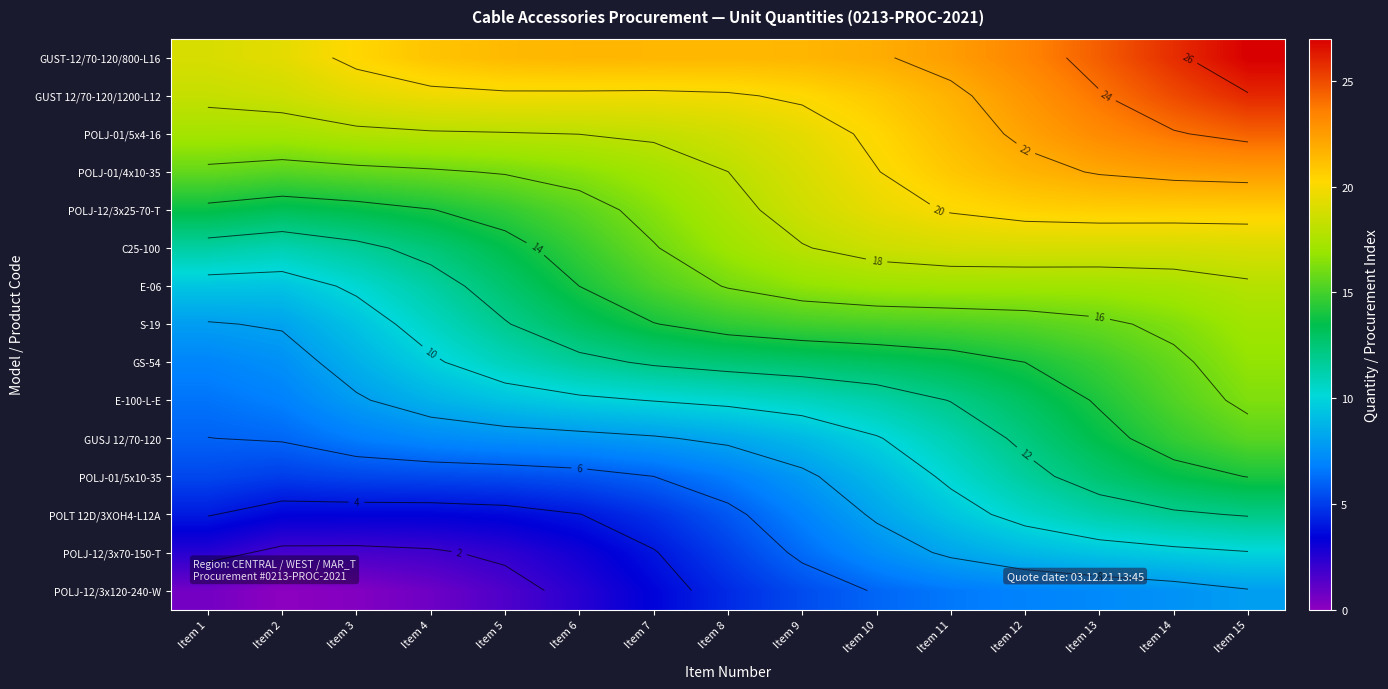

Which category has the lowest value across all series?

Item 2